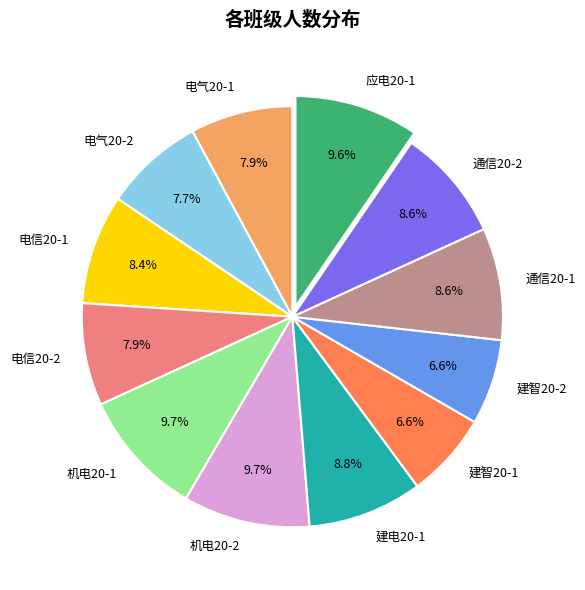

Between 通信20-1 and 电信20-2, which is larger?

通信20-1